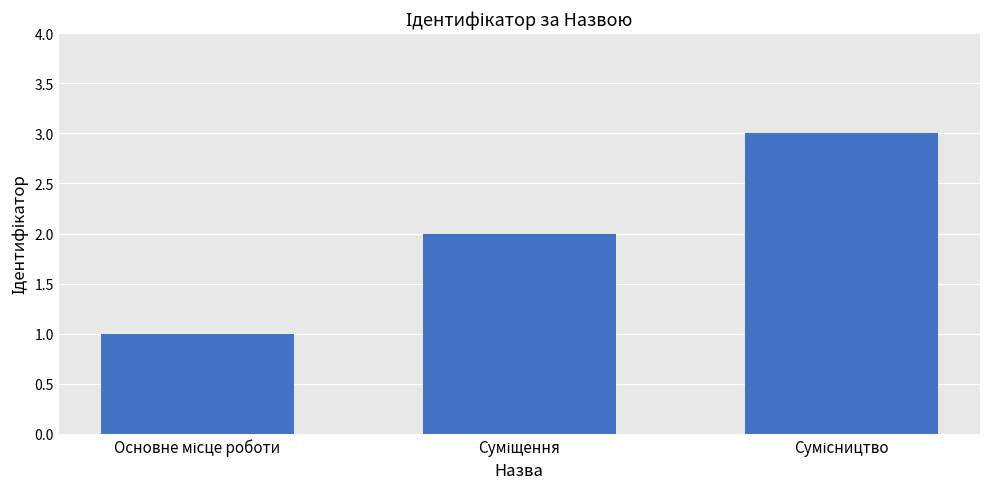

What is the maximum value shown in the chart?

3